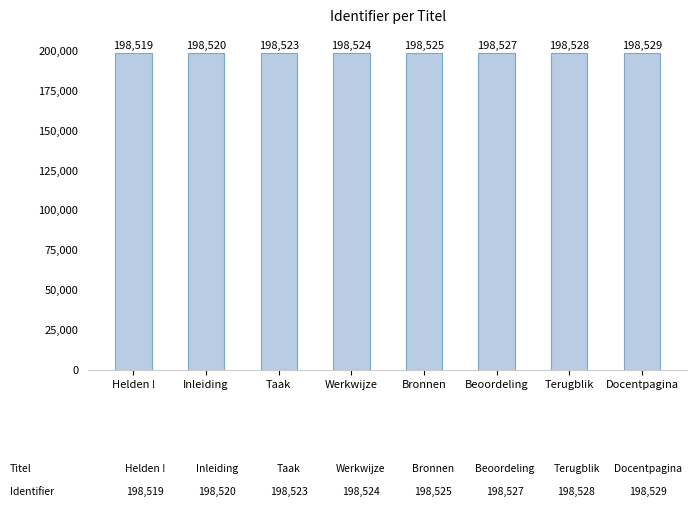

Reading left to right, what are all the values shown in this chart?

Helden !=198519	Inleiding=198520	Taak=198523	Werkwijze=198524	Bronnen=198525	Beoordeling=198527	Terugblik=198528	Docentpagina=198529